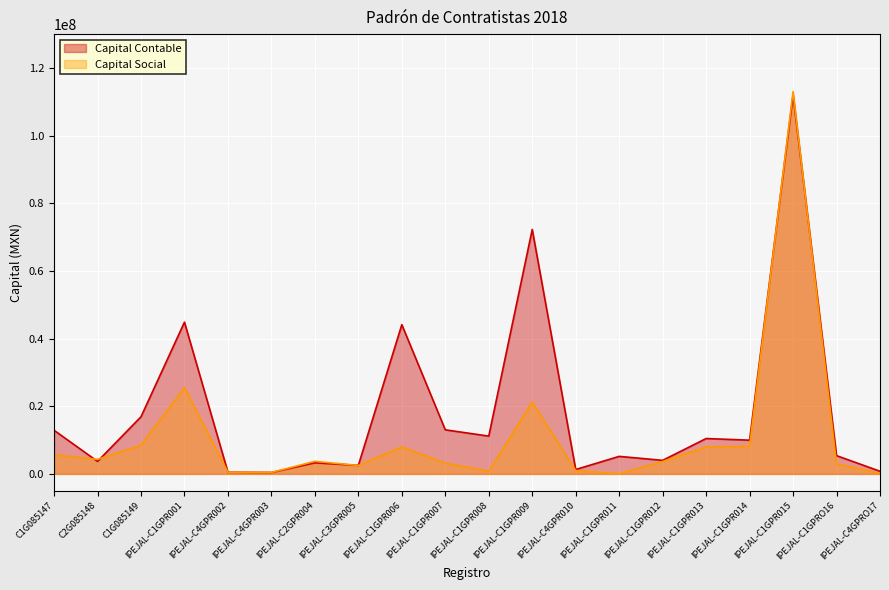

Which label corresponds to the smallest value in the chart?

IPEJAL-C1GPR011